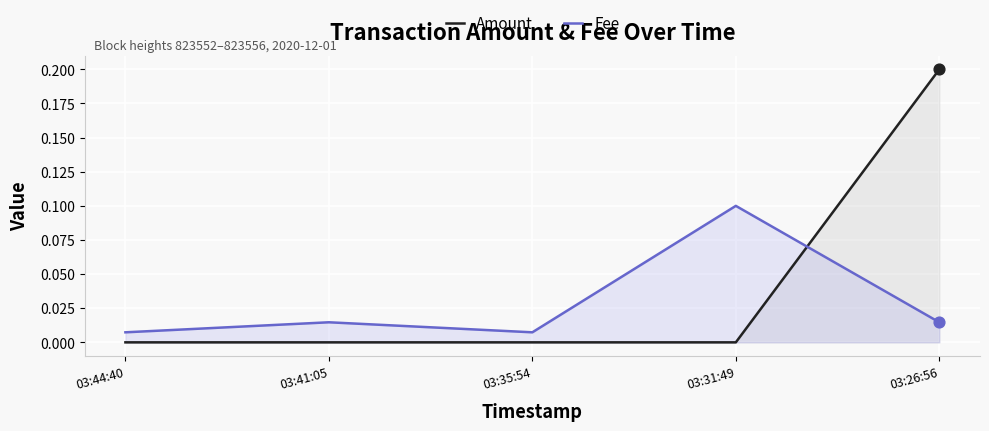

Which series has the largest Y range (max minus min)?

Amount